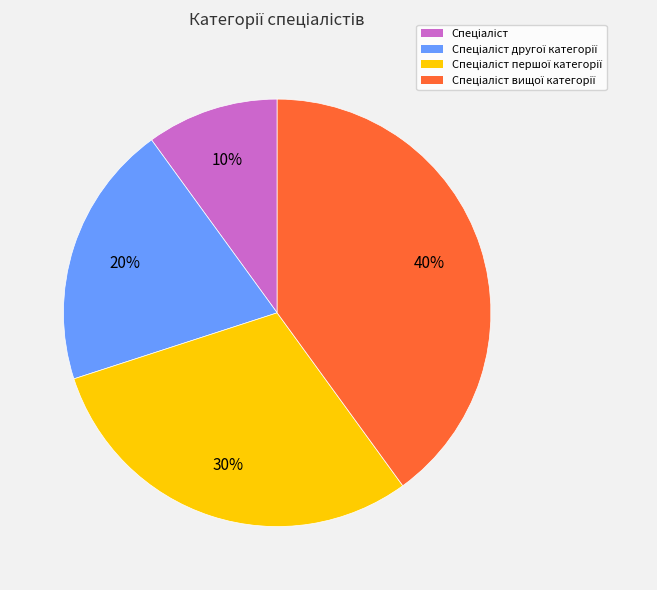

To the nearest percent, what is the average slice percentage?

25%